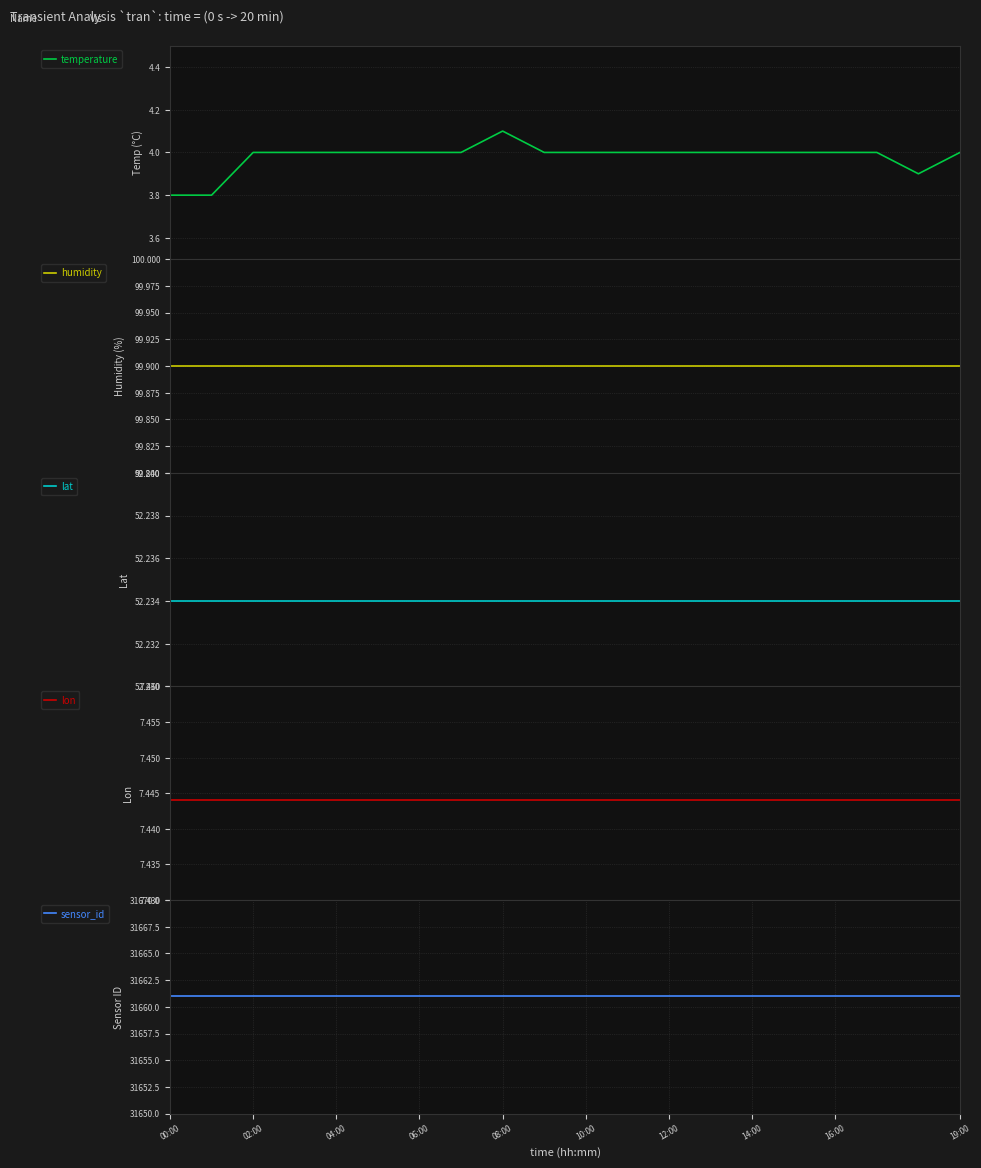

What value does the temperature series have at 00:00?

3.8